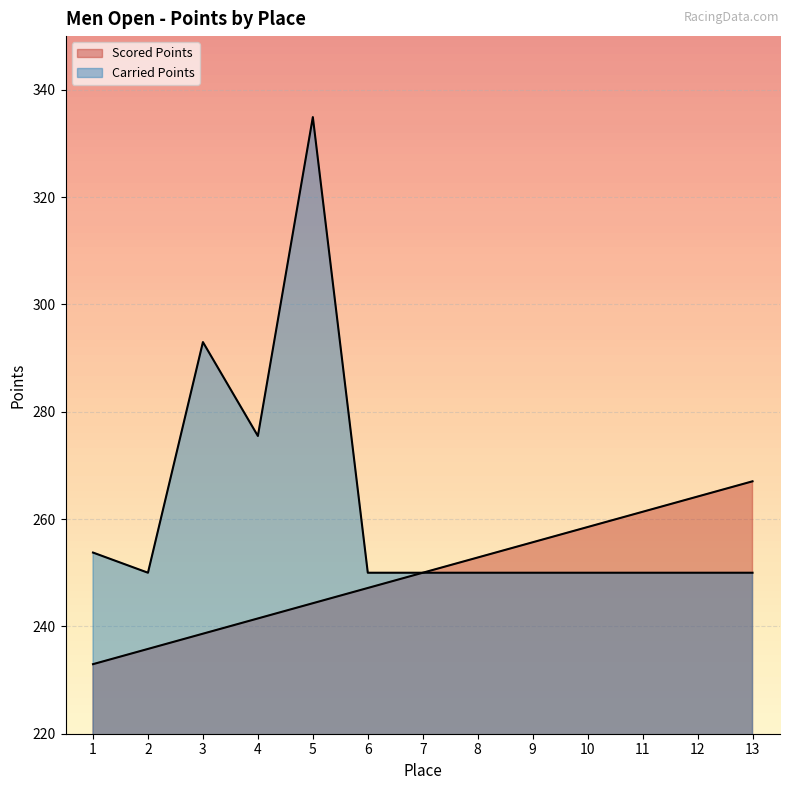

What is the highest value of the Scored Points series?

267.0